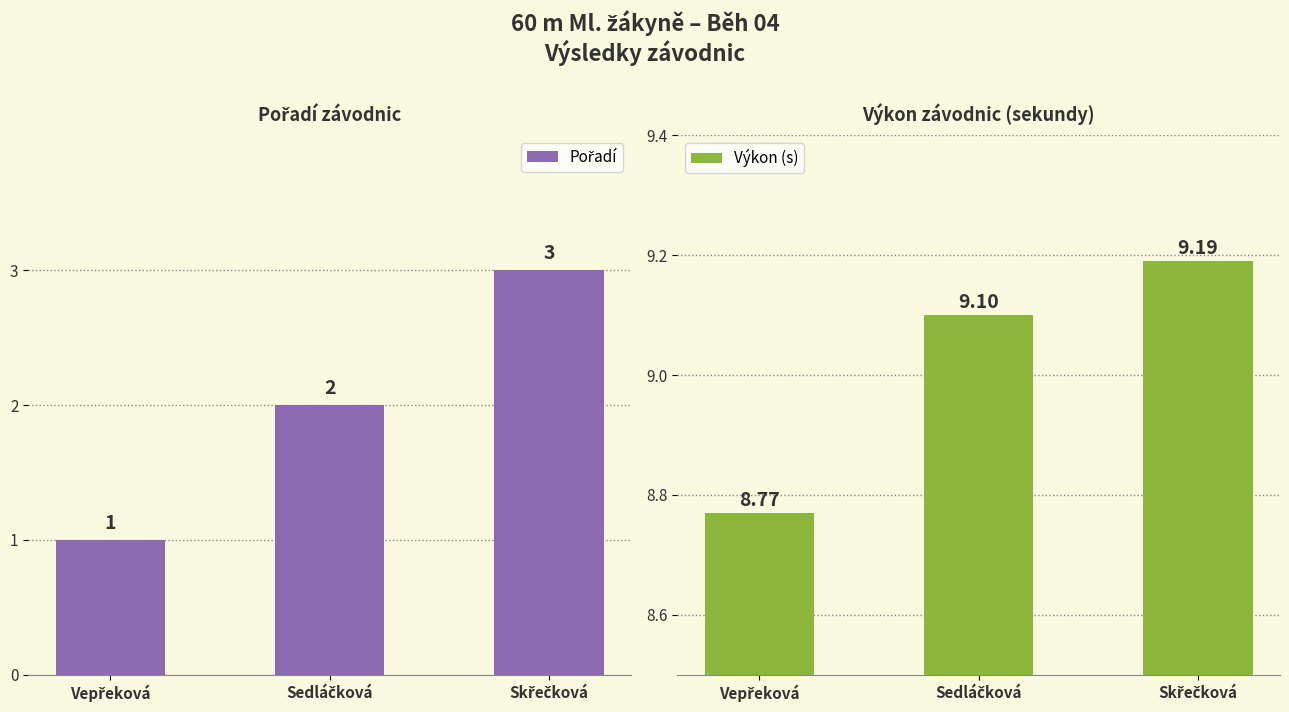

Reading right to left, what are all the values shown in this chart?

Pořadí: 3.0	2.0	1.0
Výkon (s): 9.2	9.1	8.8